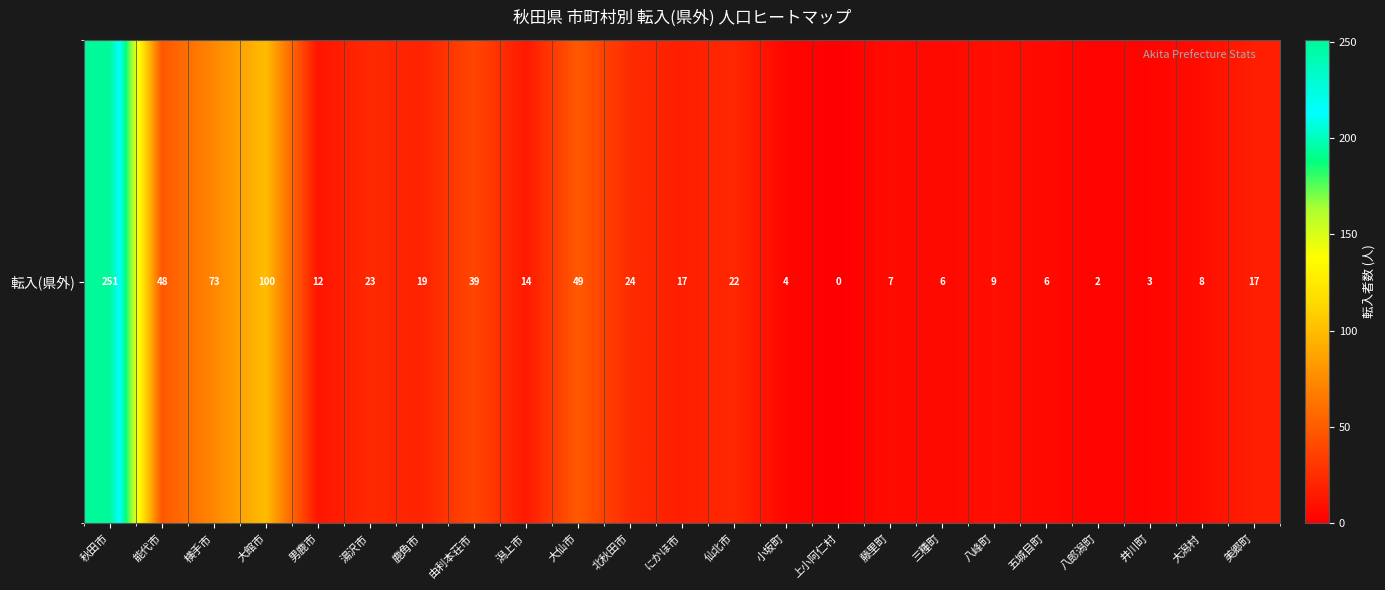

At which label does the data first exceed 17?

秋田市